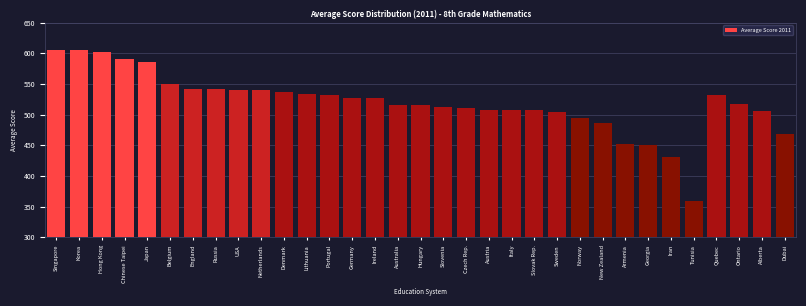

What is the approximate value at Armenia?

452.3